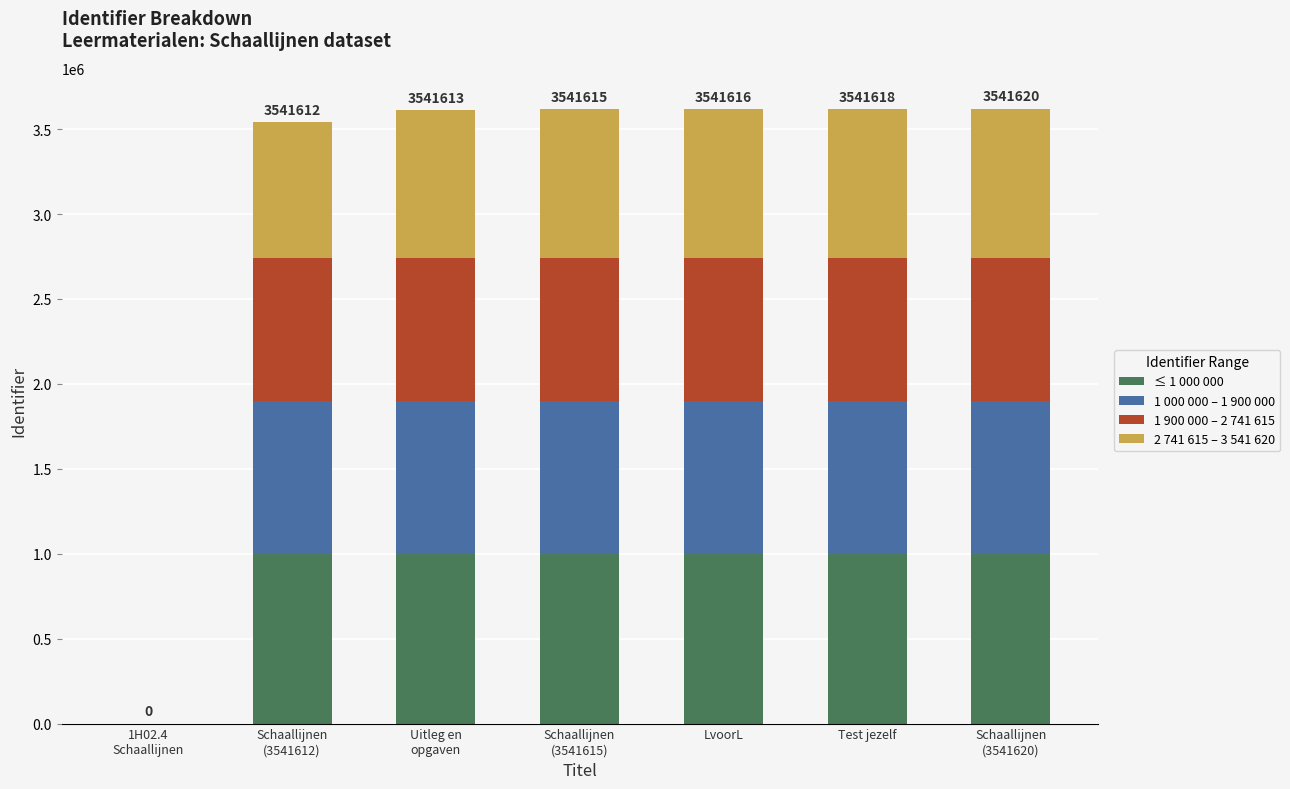

Is it true that ≤ 1 000 000 equals 354116 at Test jezelf?

False